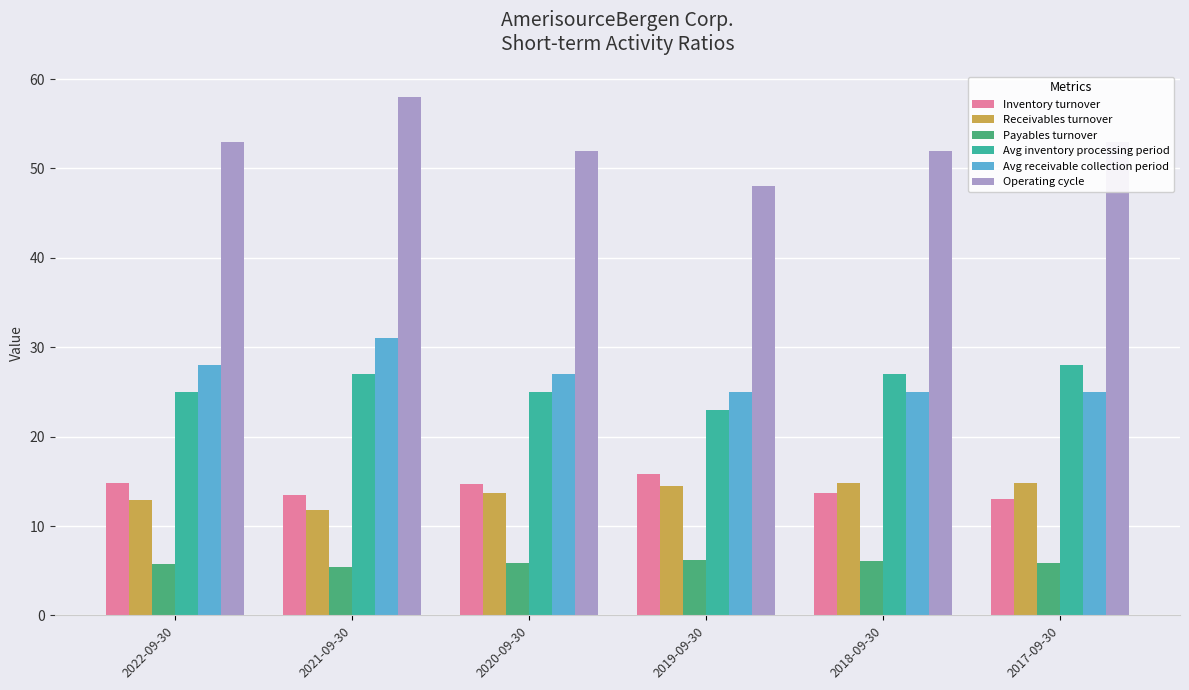

What is the difference between the maximum and second lowest values in the Operating cycle series?

6.0